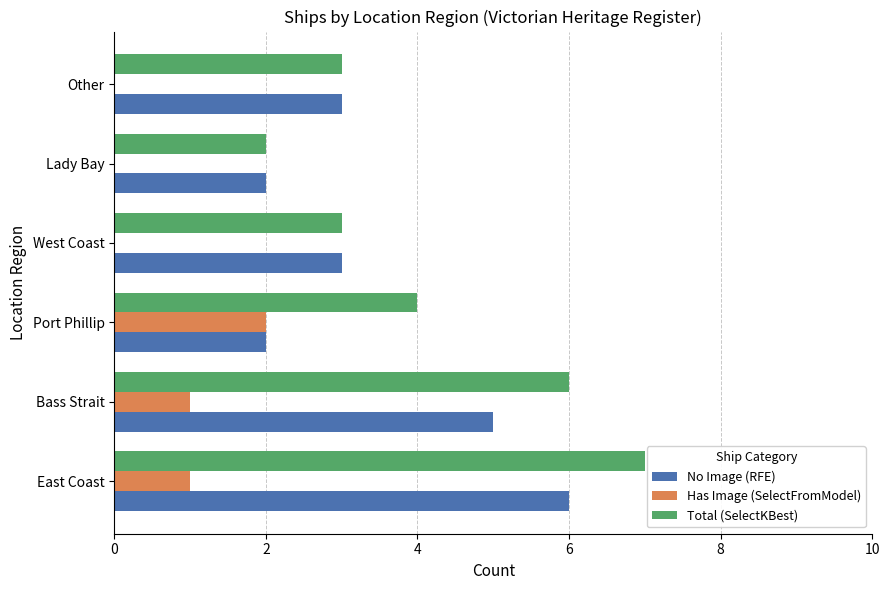

Count the Has Image (SelectFromModel) values in the range 0 to 1.

5